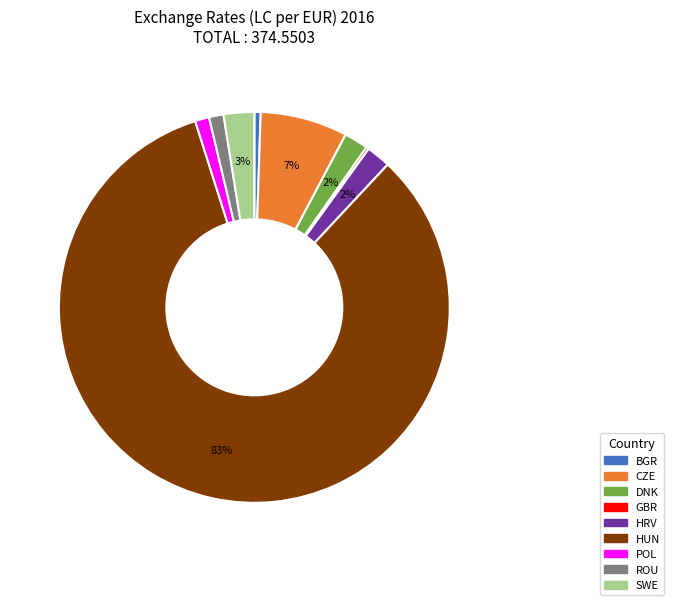

Is it true that CZE is 7% of the pie?

True